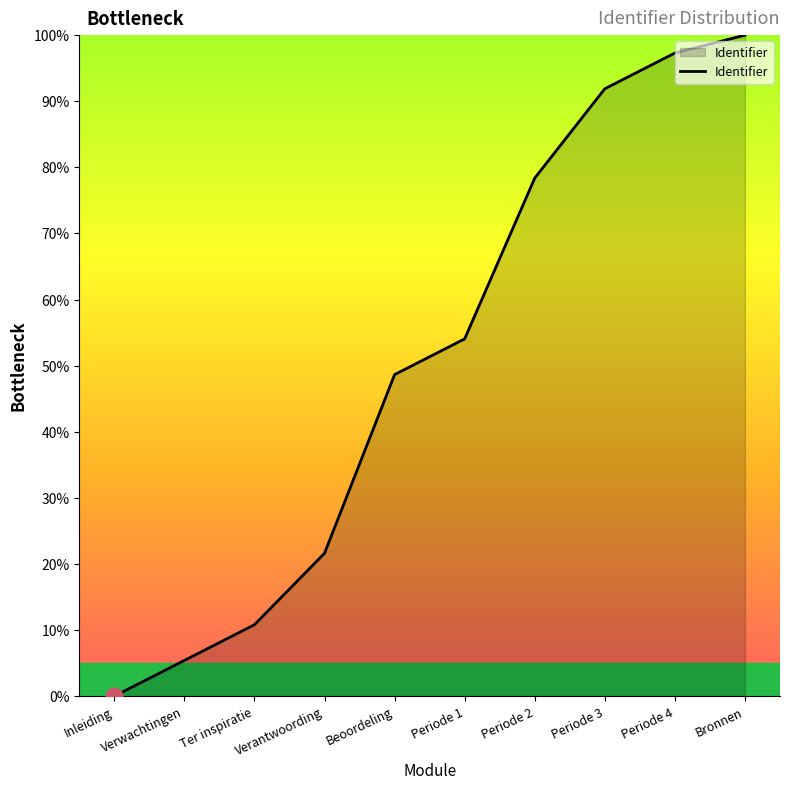

Reading left to right, transcribe all the data shown in this chart.

0.0	5.4	10.8	21.6	48.6	54.1	78.4	91.9	97.3	100.0